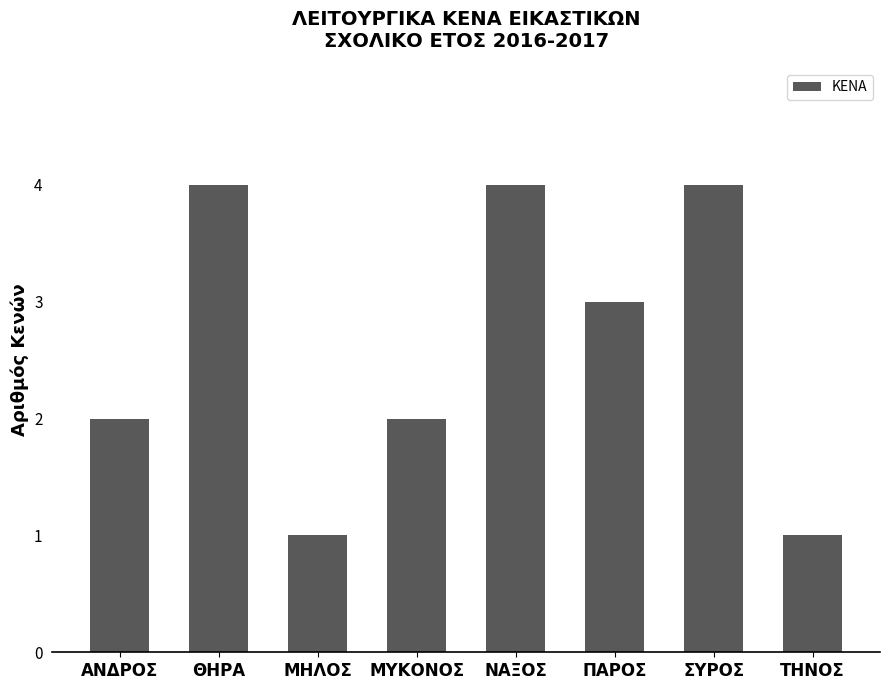

True or false: the data shows 4 at ΘΗΡΑ.

True